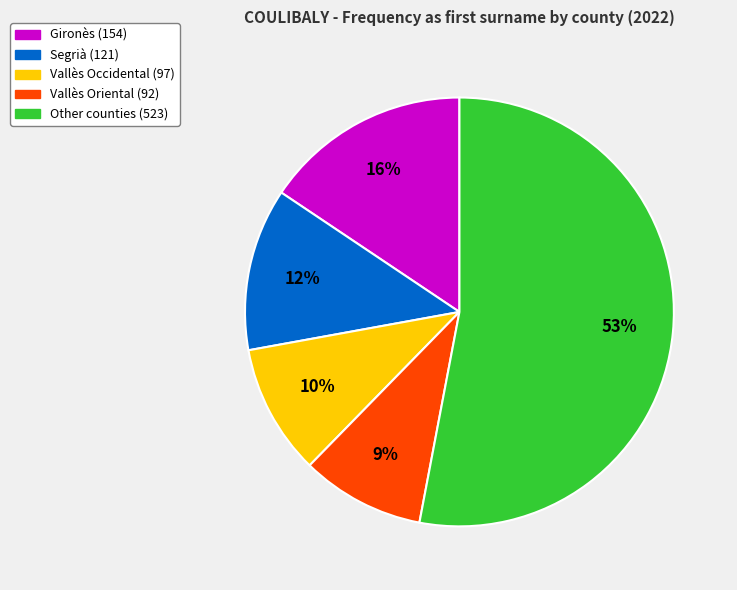

Is there any slice that represents more than half of the pie?

Yes